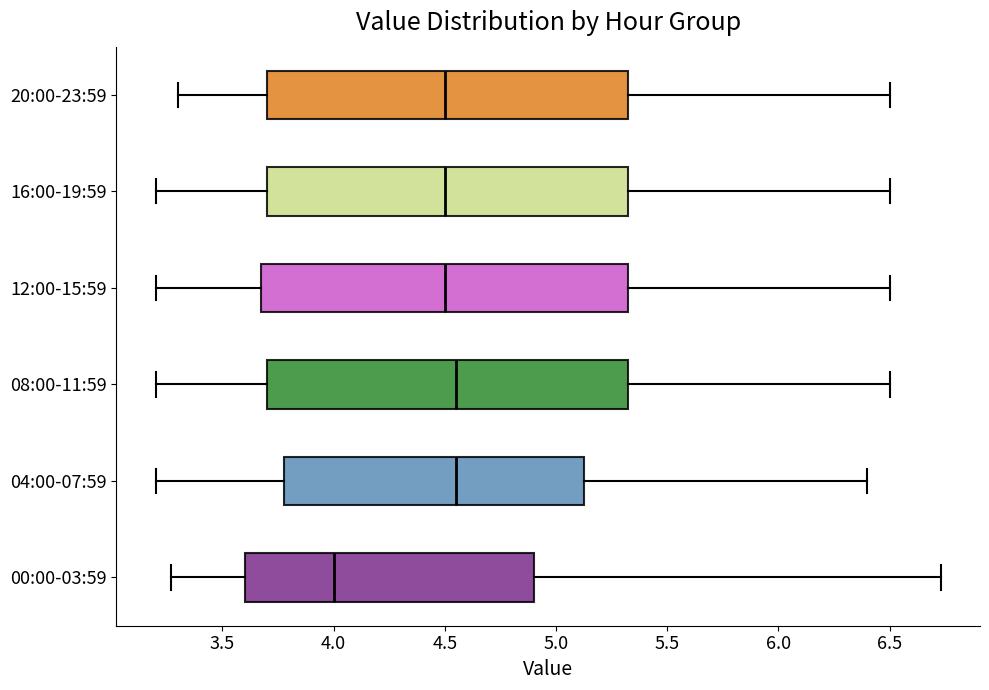

Where does the left whisker of the box for 04:00-07:59 end on the x-axis? The values are not printed on the chart, so give them approximately, as read against the axis.

3.20